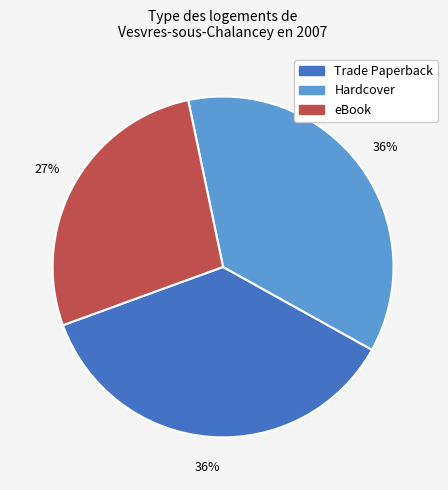

What percentage is the Hardcover slice, to the nearest percent?

36%